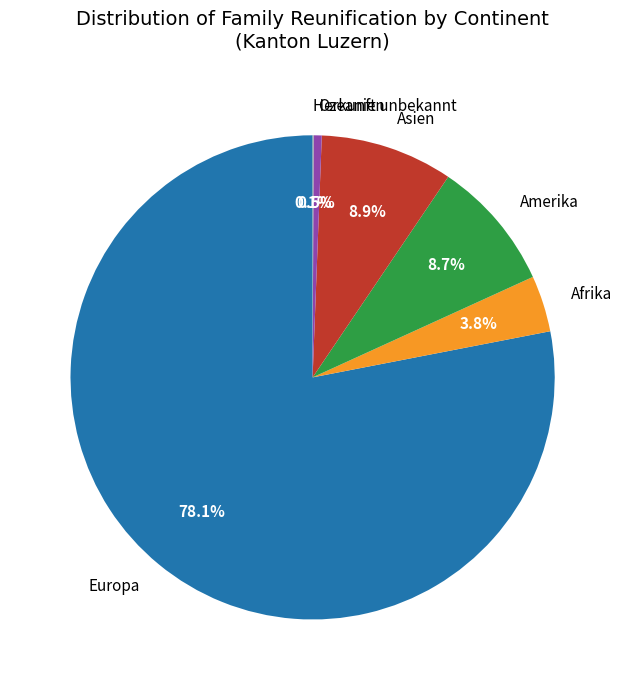

Combined, what portion of the pie is Amerika and Afrika?

12.5%